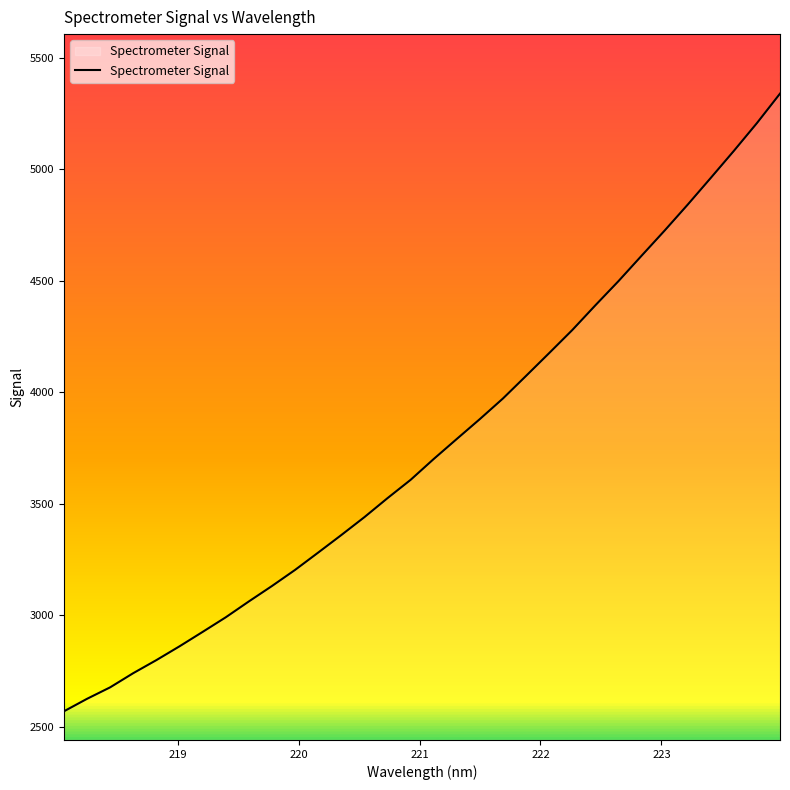

What is the smallest value displayed?

2569.3